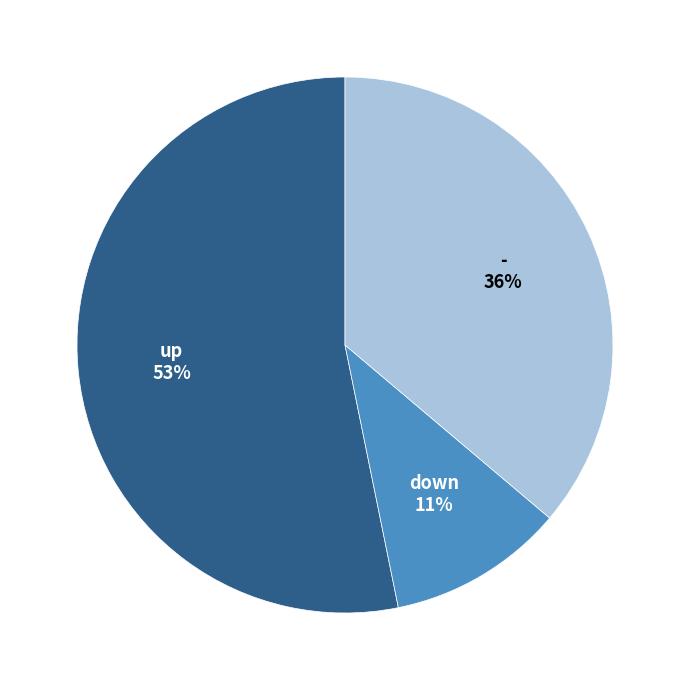

Combined, do - and down account for over 50%?

No